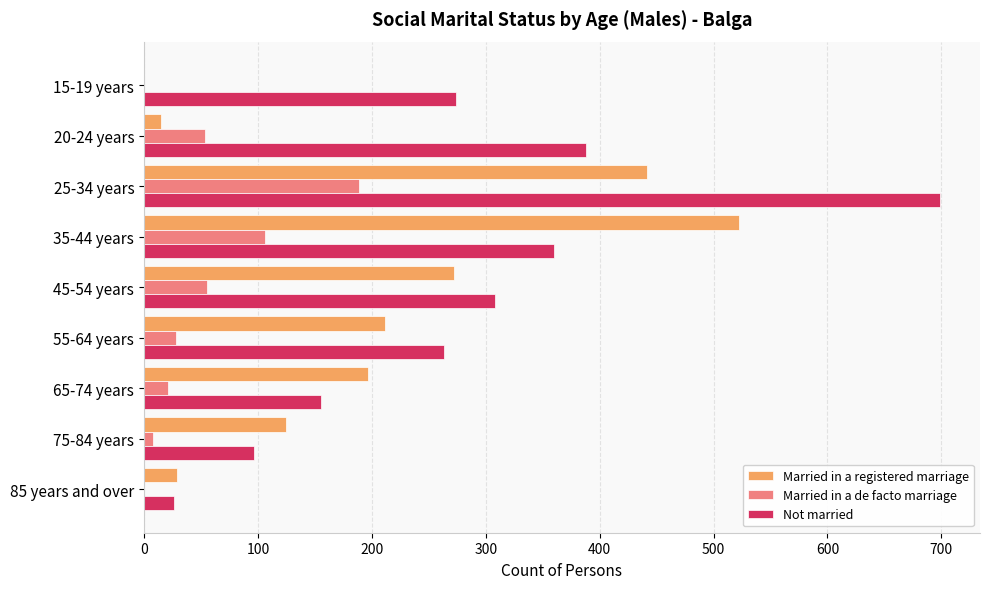

At which category is the sum across all series the highest?

25-34 years